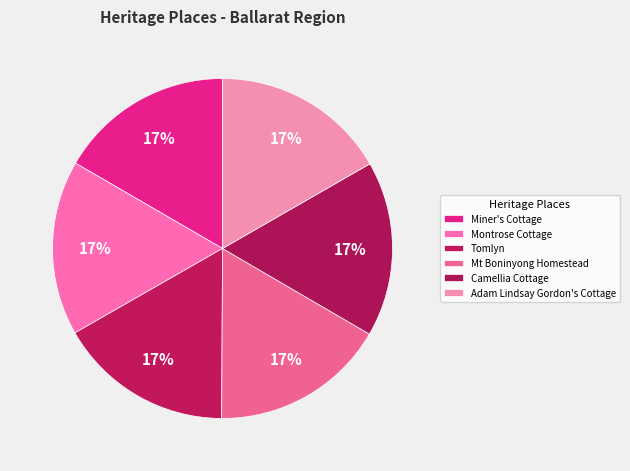

How many segments does this pie chart have?

6